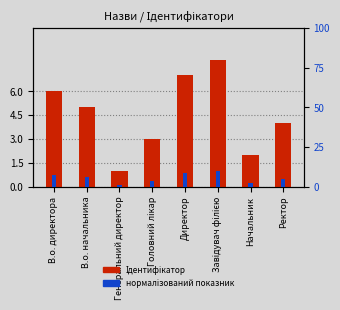

Rank the series by their average value, from lowest to highest.

Ідентифікатор, нормалізований показник